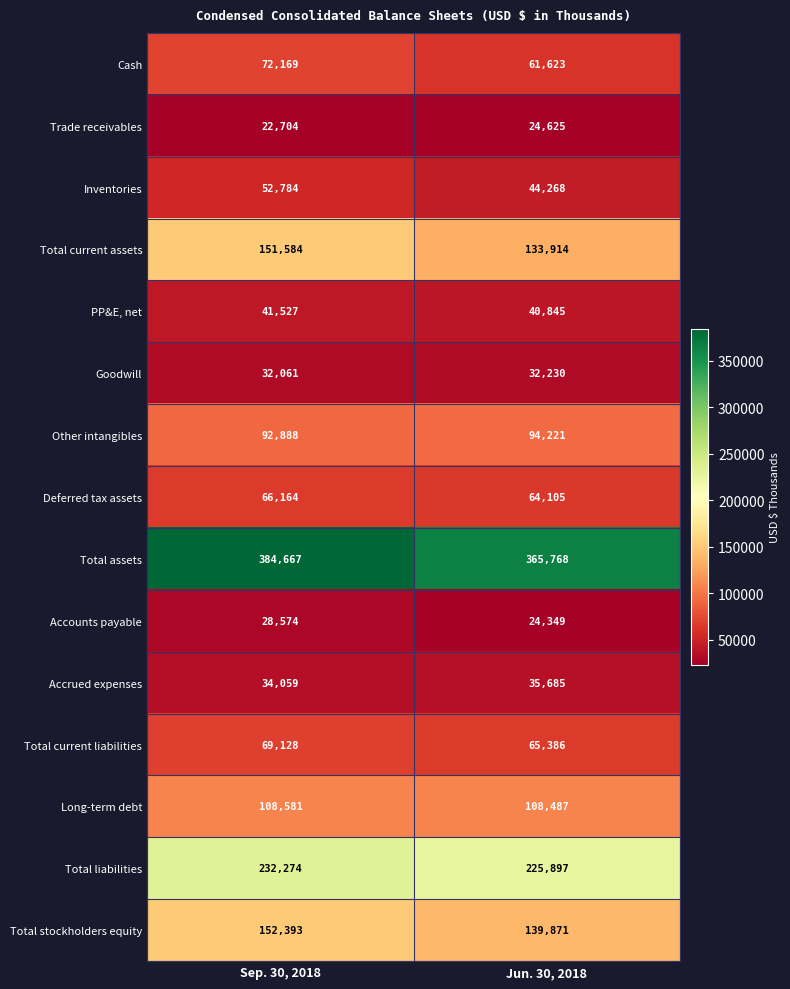

At which category is the sum across all series the highest?

Sep. 30, 2018